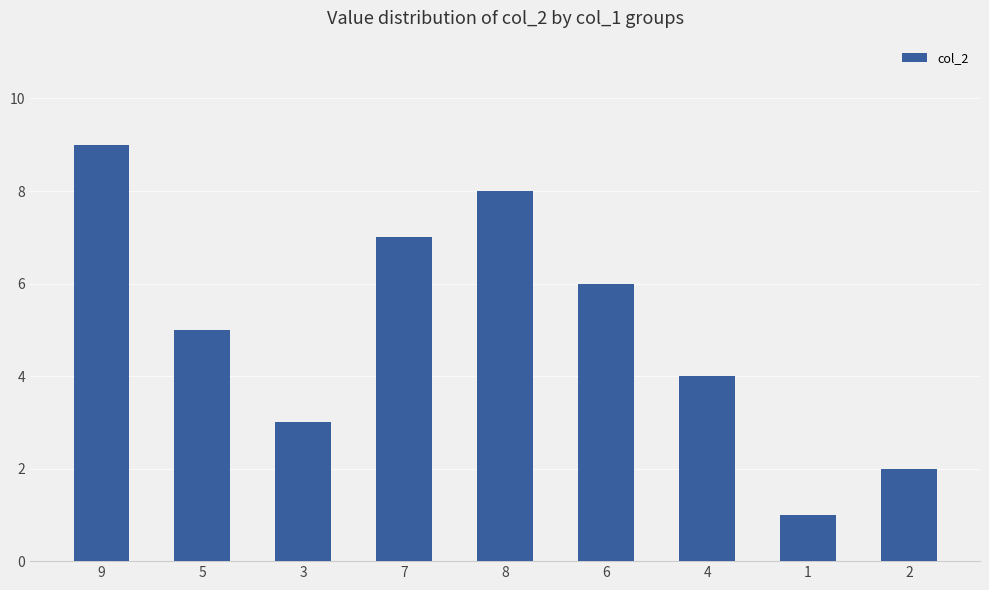

List the labels in order of value, largest first.

9, 8, 7, 6, 5, 4, 3, 2, 1